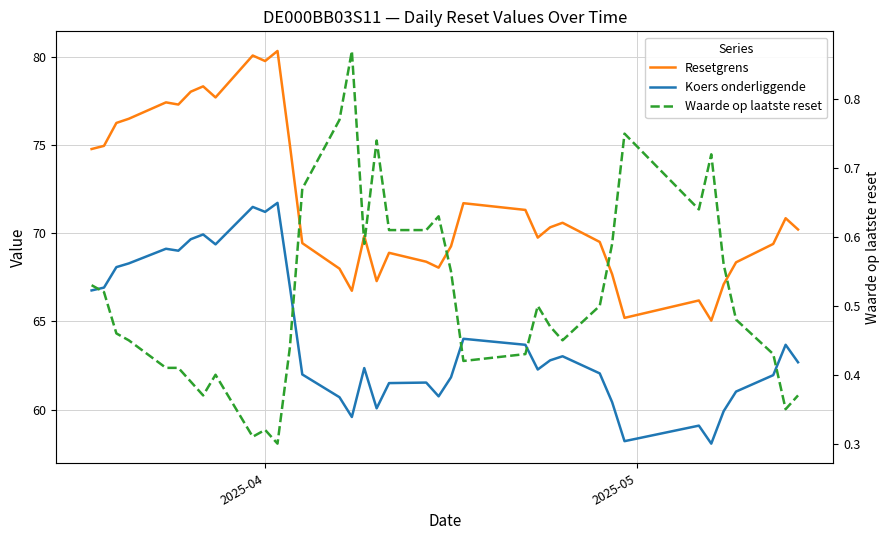

Reading left to right, extract all data points from this chart.

Resetgrens: 74.8	74.9	76.2	76.5	77.4	77.3	78.0	78.3	77.7	80.1	79.7	80.3	75.0	69.4	68.0	66.7	69.8	67.3	68.9	68.4	68.0	69.2	71.7	71.3	69.7	70.3	70.6	69.5	67.7	65.2	66.2	65.0	67.1	68.3	69.4	70.8	70.2
Koers onderliggende: 66.8	66.9	68.1	68.3	69.1	69.0	69.7	69.9	69.4	71.5	71.2	71.7	67.0	62.0	60.7	59.6	62.4	60.1	61.5	61.5	60.8	61.8	64.0	63.7	62.3	62.8	63.0	62.0	60.4	58.2	59.1	58.1	59.9	61.0	62.0	63.7	62.7
Waarde op laatste reset: 0.5	0.5	0.5	0.5	0.4	0.4	0.4	0.4	0.4	0.3	0.3	0.3	0.4	0.7	0.8	0.9	0.6	0.7	0.6	0.6	0.6	0.6	0.4	0.4	0.5	0.5	0.5	0.5	0.6	0.8	0.6	0.7	0.6	0.5	0.4	0.3	0.4